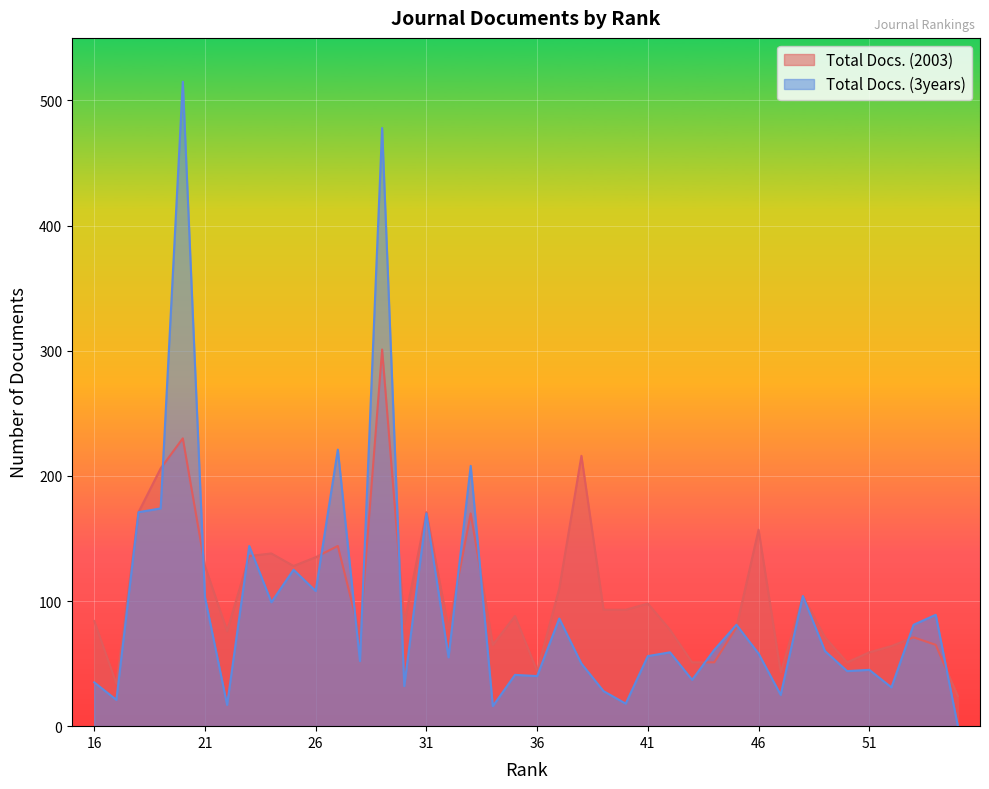

List the labels in order of Total Docs. (3years) value, smallest first.

55, 34, 22, 40, 17, 47, 39, 52, 30, 16, 43, 36, 35, 50, 51, 38, 28, 32, 41, 46, 42, 49, 44, 53, 45, 37, 54, 24, 21, 48, 26, 25, 23, 31, 18, 19, 33, 27, 29, 20